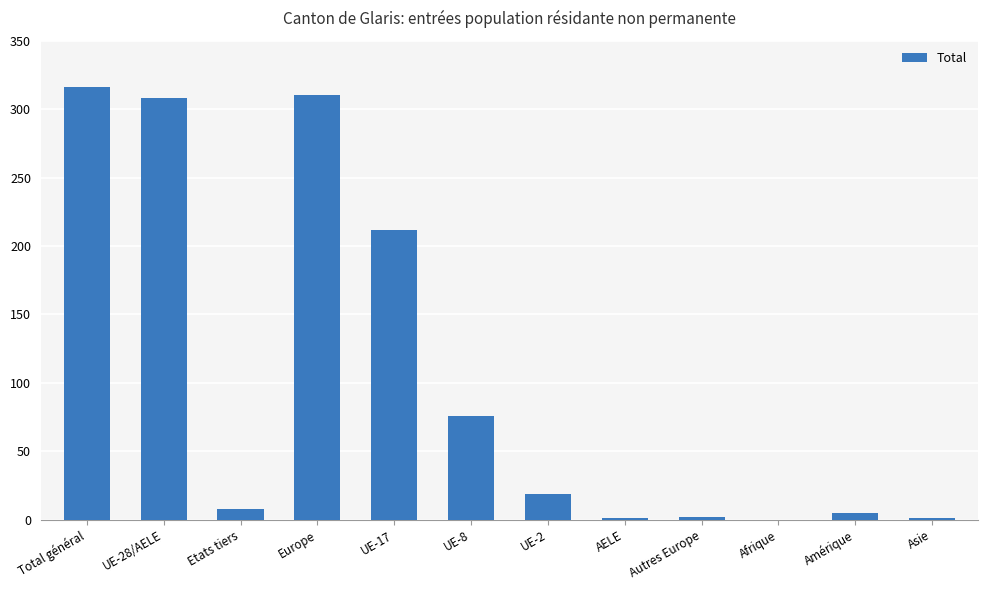

Count the number of data series in this chart.

1